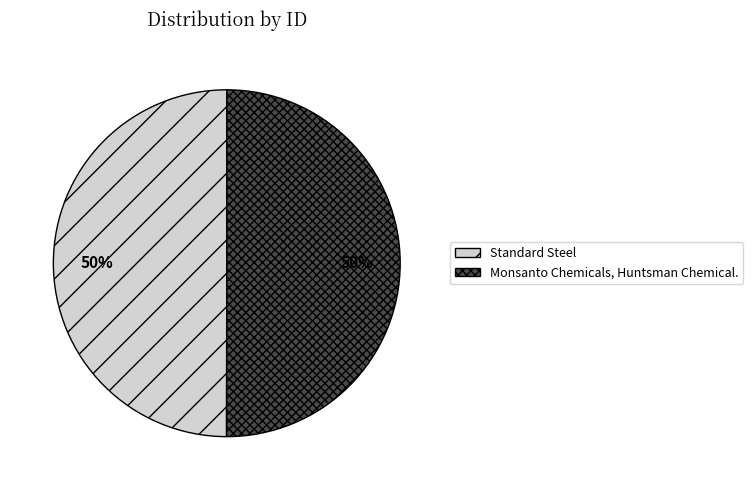

What percentage is the Standard Steel slice, to the nearest percent?

50%